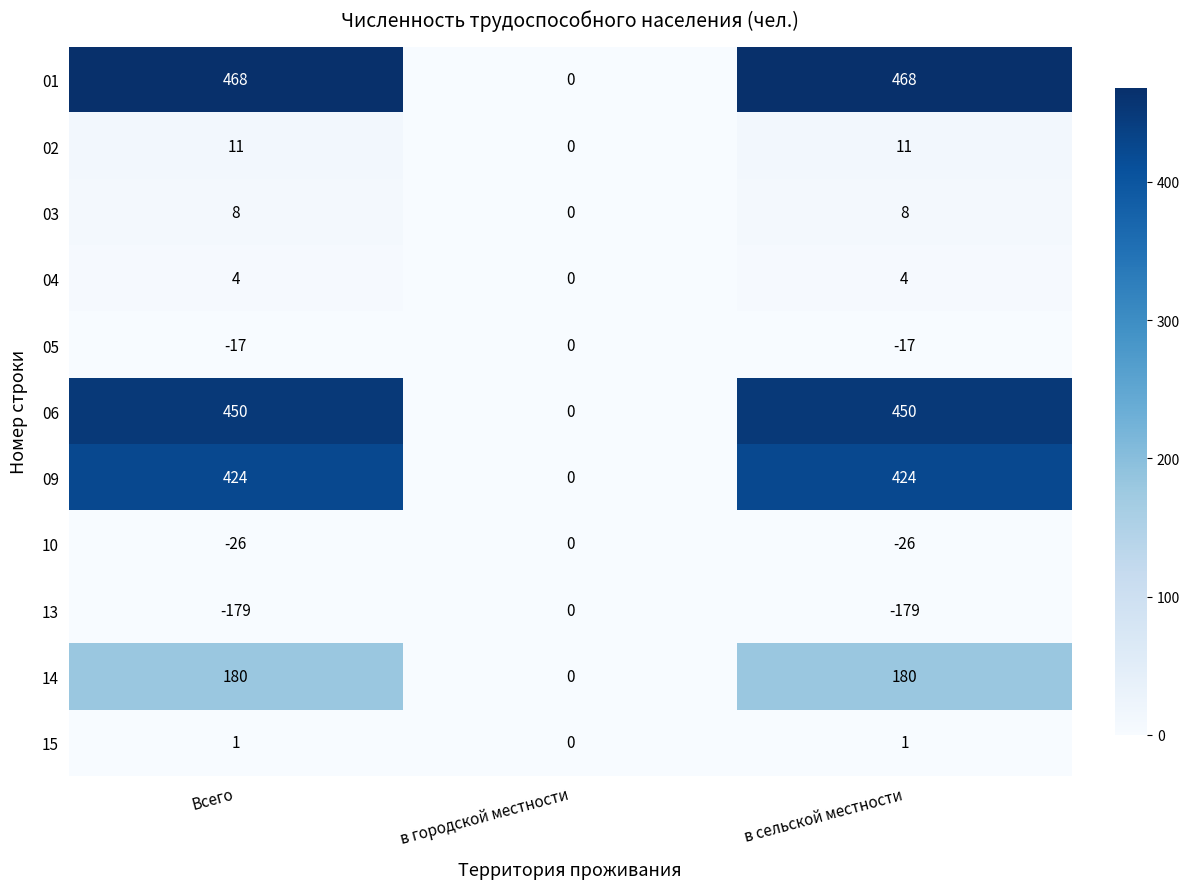

At Всего, list the series in order from largest to smallest.

01, 06, 09, 14, 02, 03, 04, 15, 05, 10, 13